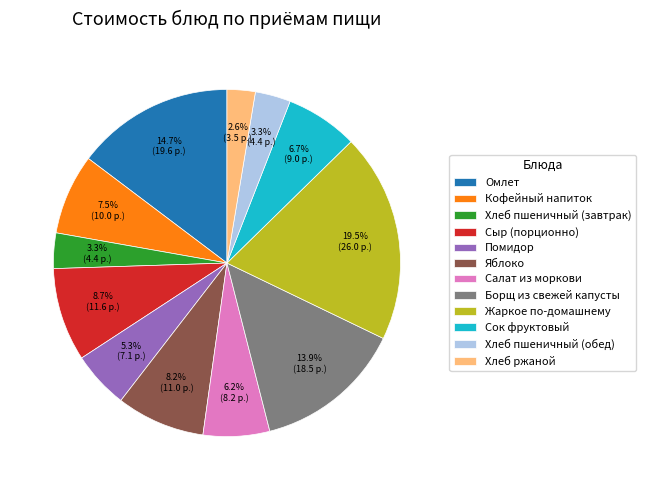

To the nearest percent, what portion does Хлеб ржаной represent?

3%